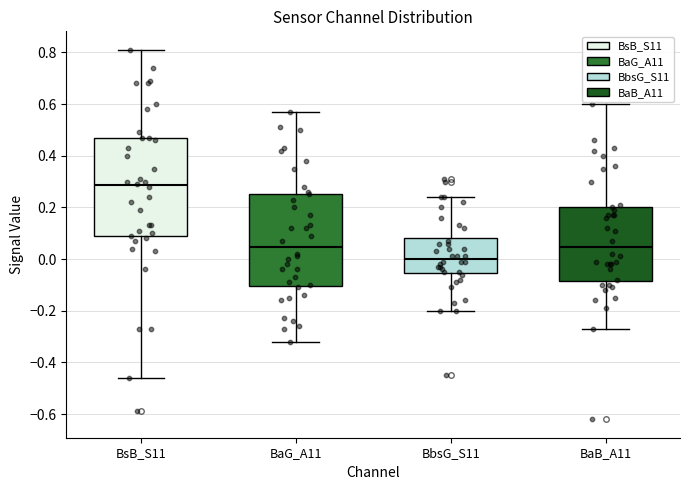

Reading left to right, transcribe this box plot: for each box, give where its median line is, the range the box spans, and where its two whiskers end, as read against the y-axis. The values are not printed on the chart, so give them approximately, as read against the axis.

BsB_S11: median 0.28, box 0.08 to 0.48, whiskers -0.46 to 0.82
BaG_A11: median 0.04, box -0.10 to 0.26, whiskers -0.32 to 0.58
BbsG_S11: median 0.00, box -0.06 to 0.08, whiskers -0.20 to 0.24
BaB_A11: median 0.04, box -0.08 to 0.20, whiskers -0.26 to 0.60